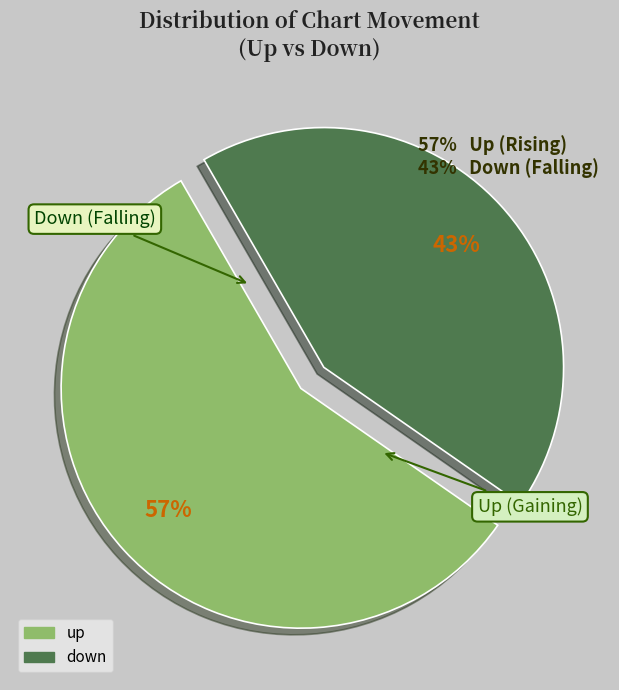

What percentage is the up slice, to the nearest percent?

57%